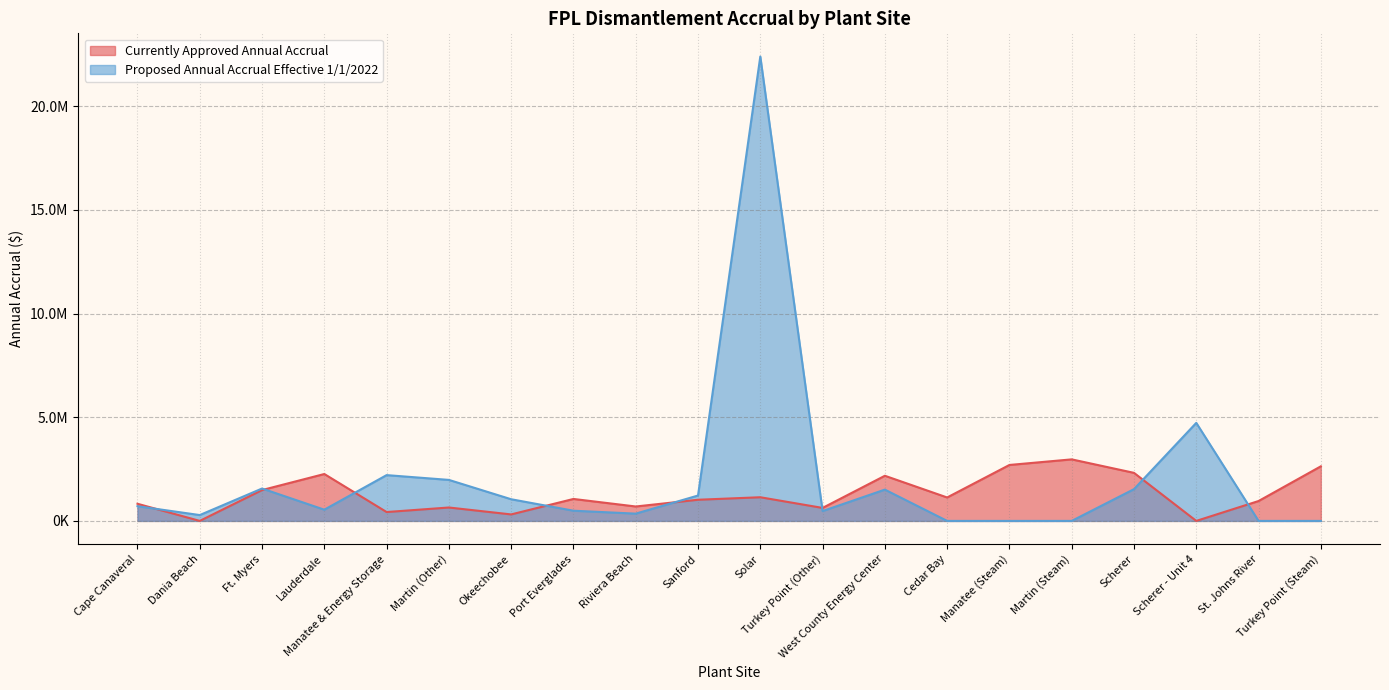

What is the value of the Currently Approved Annual Accrual point at the 16th from the left?

2967620.9